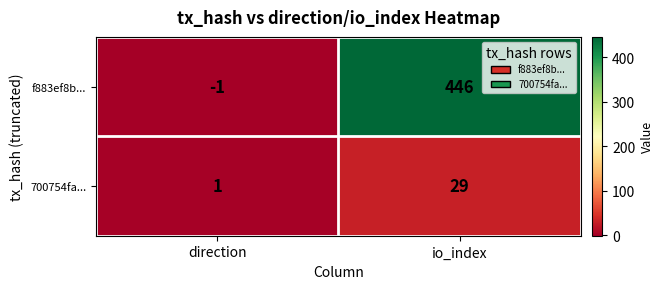

What is the sum of the f883ef8b... values at io_index and direction?

445